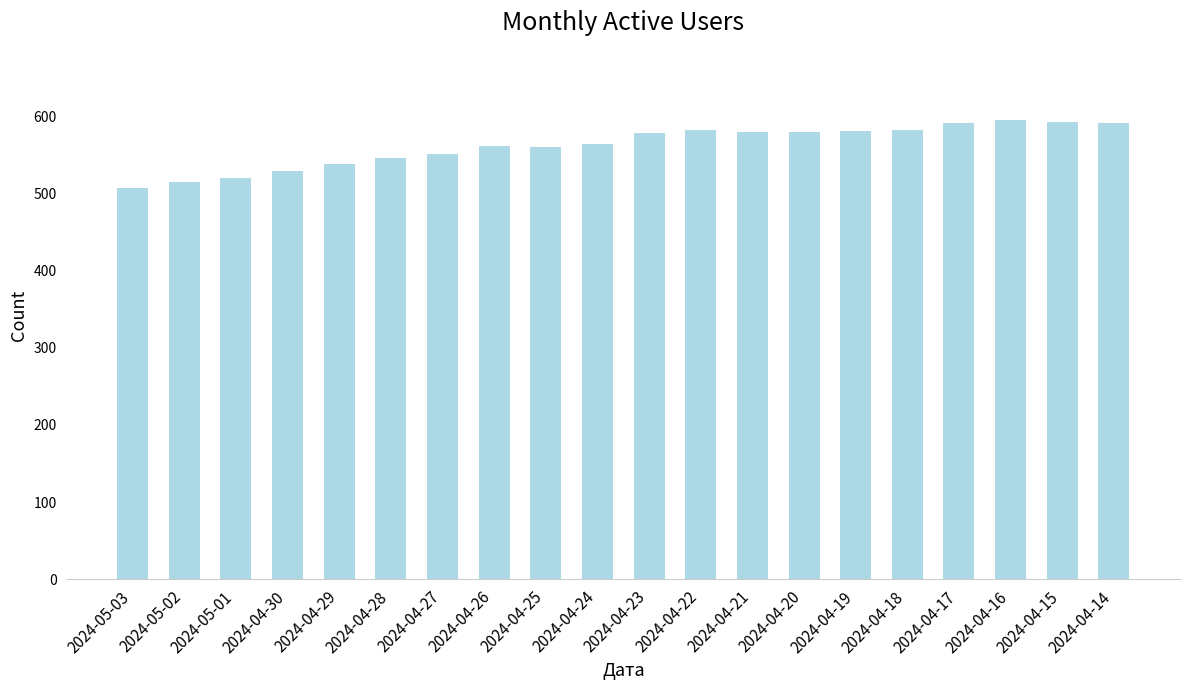

What is the sum of the values at 2024-04-22 and 2024-04-23?

1162